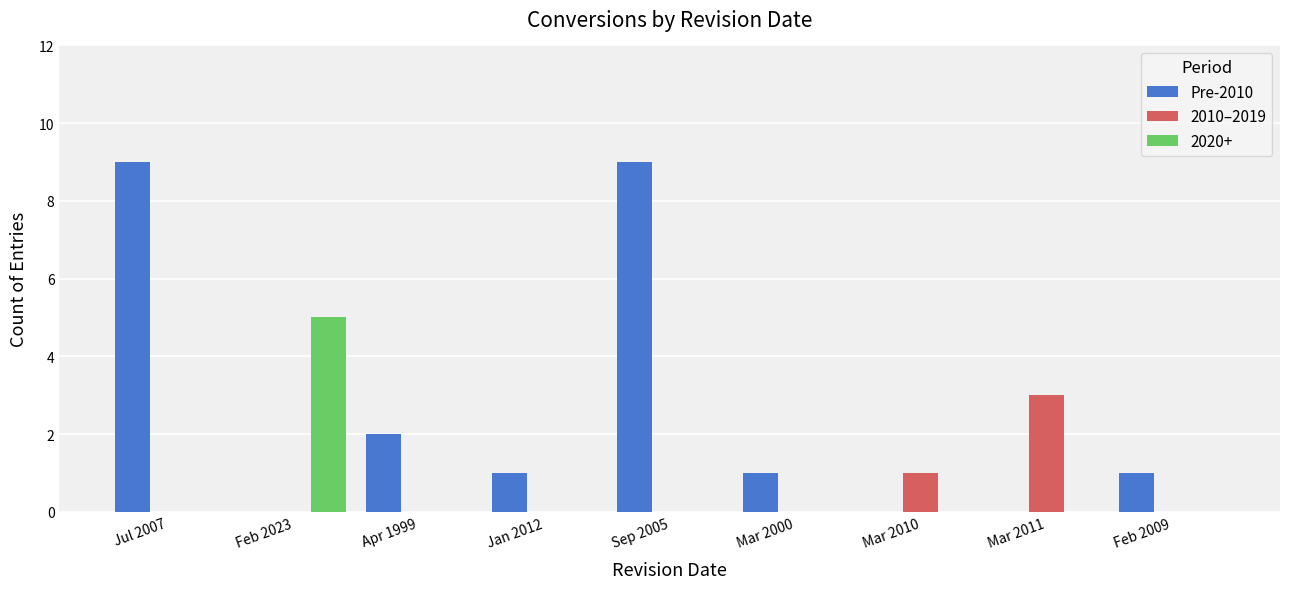

What is the maximum value shown in the chart?

9